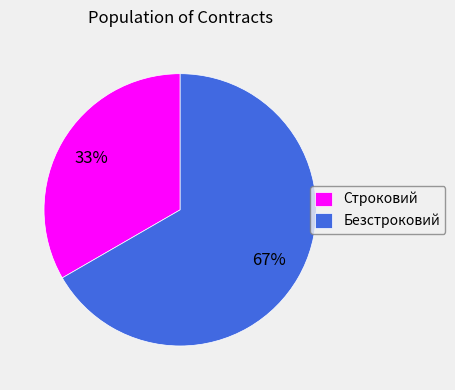

Is the sum of Строковий and Безстроковий greater than half?

Yes